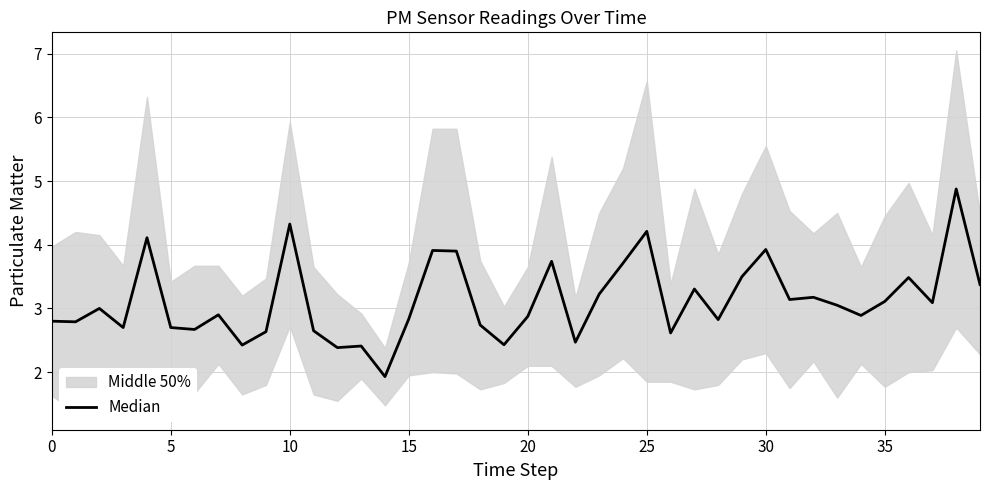

What is the minimum value shown in the chart?

1.9